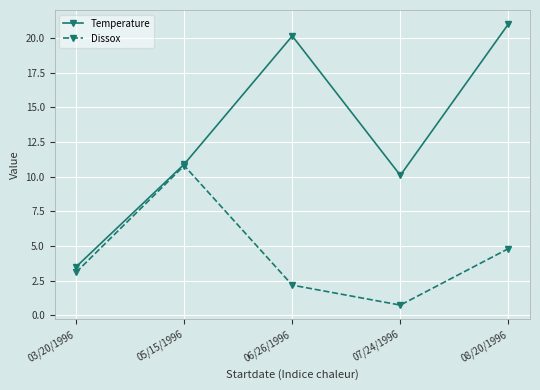

What is the total value across all series at 05/15/1996?

21.7